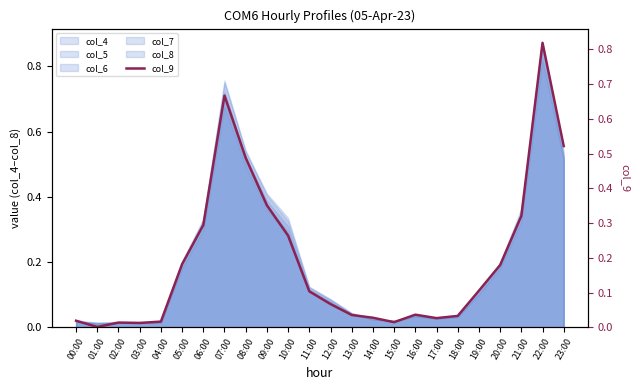

Which has a higher value, 05:00 or 08:00?

08:00